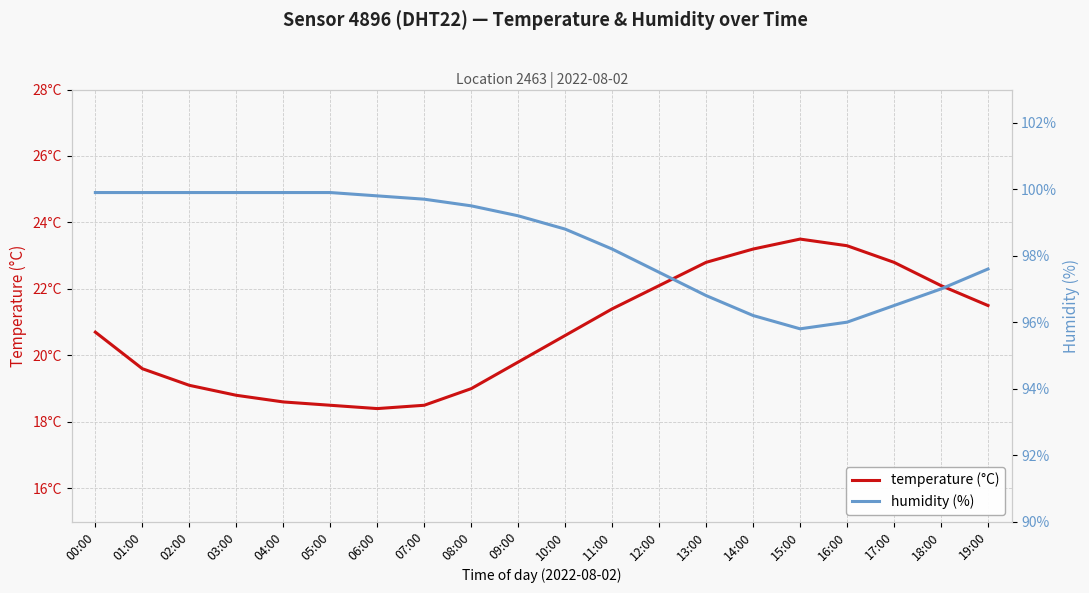

What is the label of the 7th point from the left?

06:00